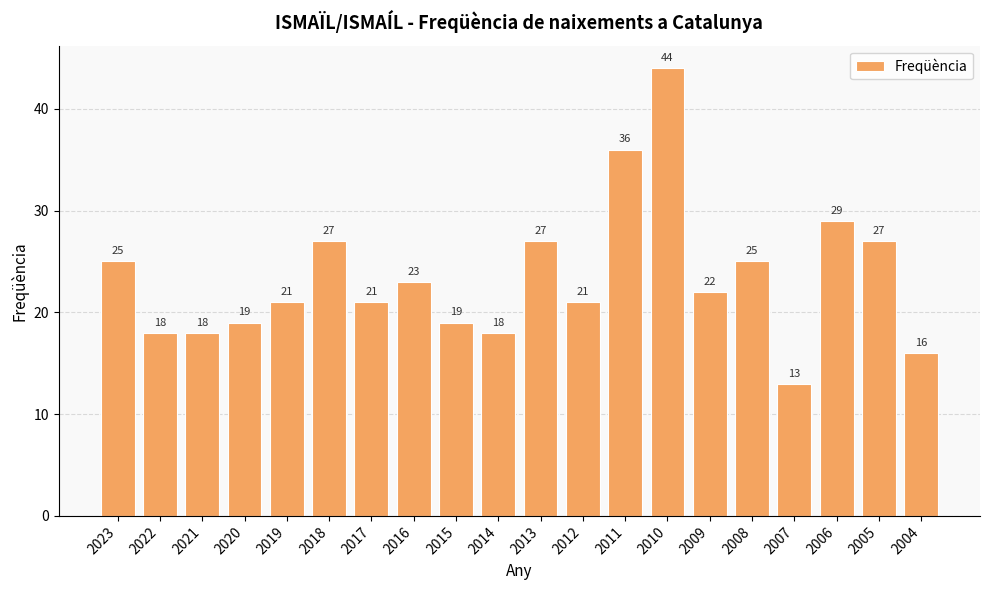

Reading left to right, list all the values displayed in this chart.

25	18	18	19	21	27	21	23	19	18	27	21	36	44	22	25	13	29	27	16